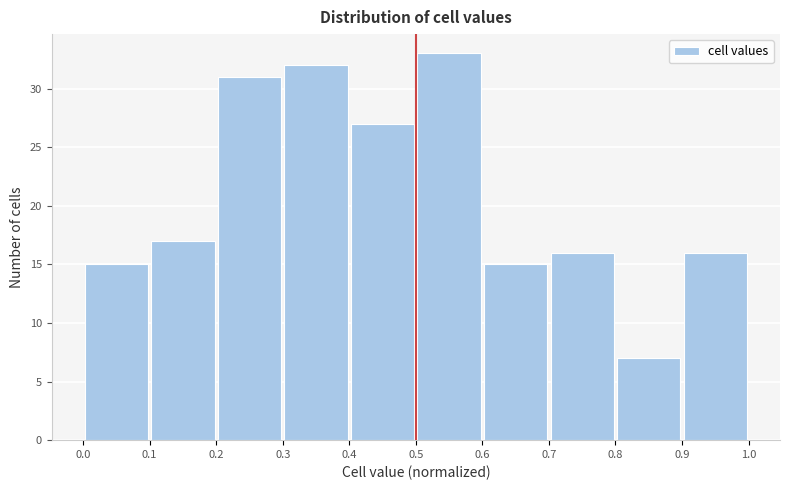

What is the height of the bar covering 0.1 to 0.2 on the x-axis? The values are not printed on the chart, so give them approximately, as read against the axis.

17